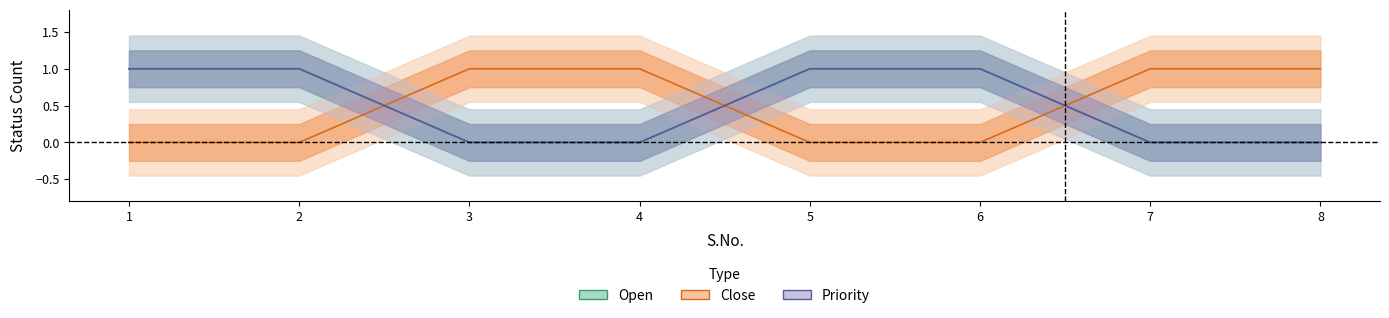

Is the value of Open at 5 greater than the value of Close at 5?

Yes